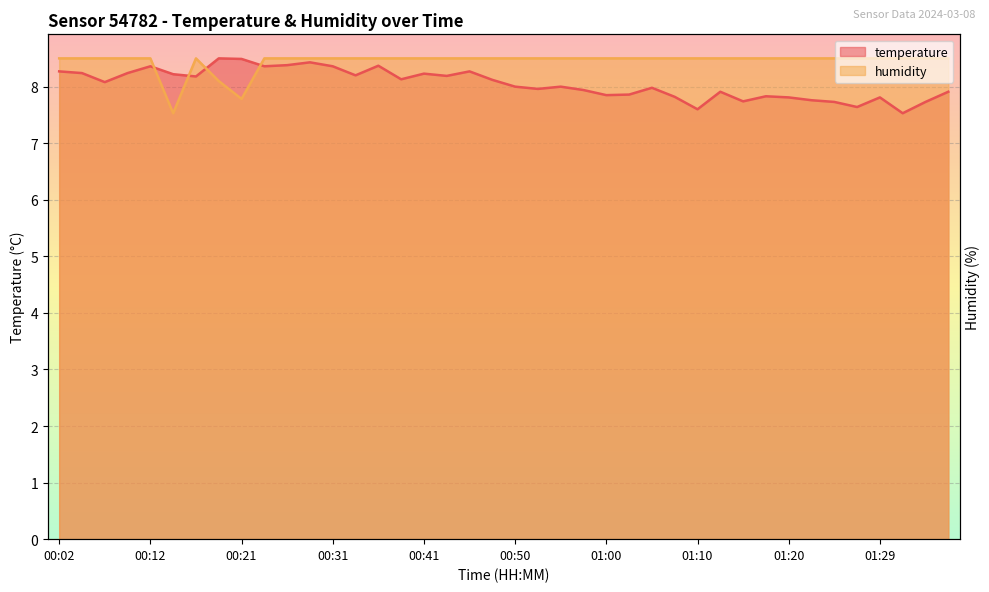

What is the average value of the humidity series?

8.4